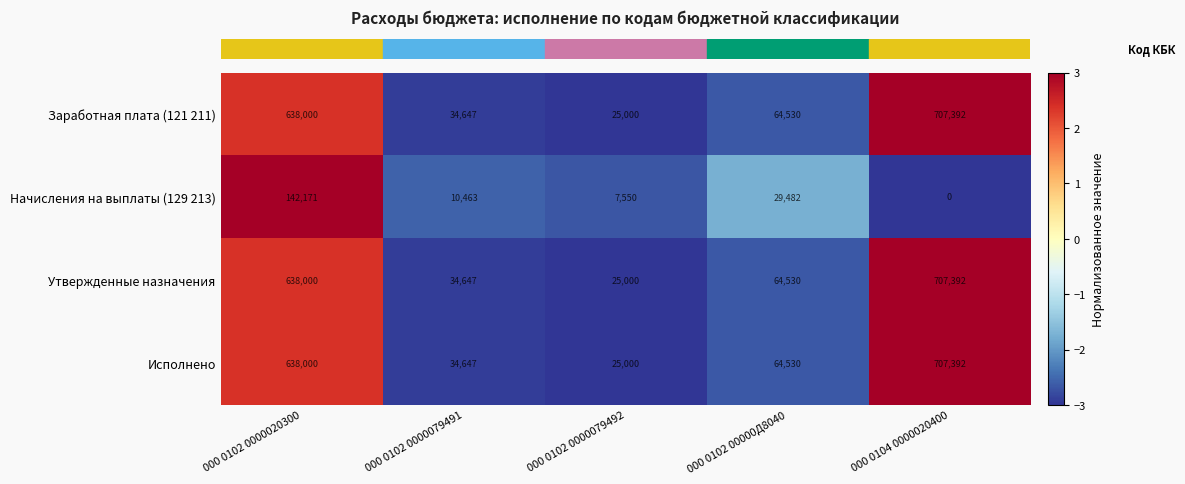

What is the difference between the highest and lowest values at 000 0102 0000020300?

495829